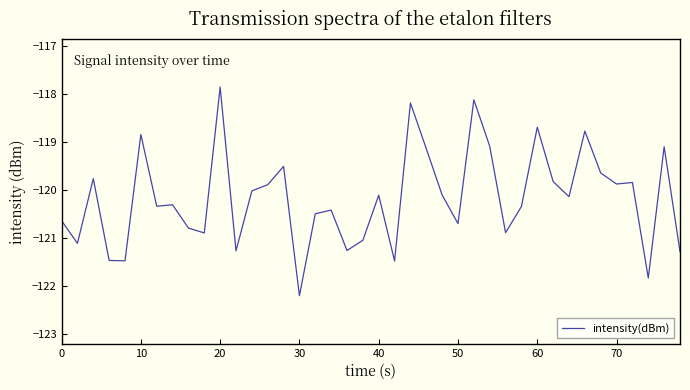

What is the greatest value displayed?

-117.9